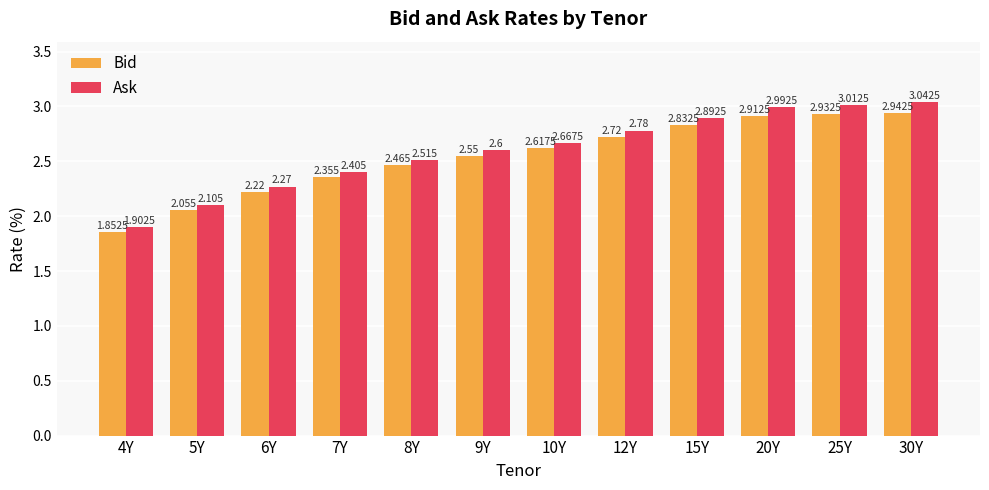

What are all the series names shown in the legend?

Bid, Ask